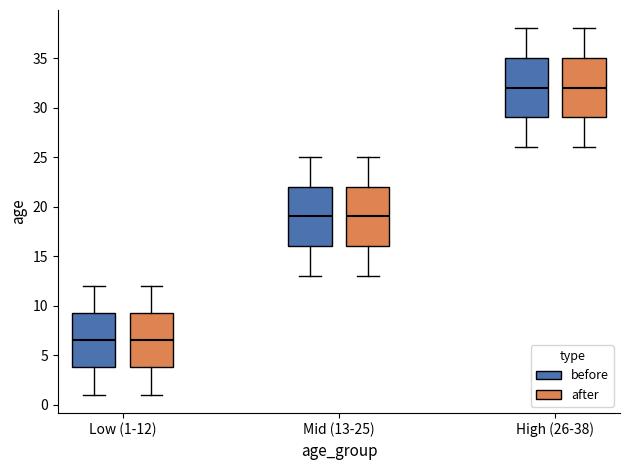

Reading left to right, transcribe this box plot: for each box, give where its median line is, the range the box spans, and where its two whiskers end, as read against the y-axis. The values are not printed on the chart, so give them approximately, as read against the axis.

Low (1-12) (before): median 6.5, box 4.0 to 9.5, whiskers 1.0 to 12.0
Low (1-12) (after): median 6.5, box 4.0 to 9.5, whiskers 1.0 to 12.0
Mid (13-25) (before): median 19.0, box 16.0 to 22.0, whiskers 13.0 to 25.0
Mid (13-25) (after): median 19.0, box 16.0 to 22.0, whiskers 13.0 to 25.0
High (26-38) (before): median 32.0, box 29.0 to 35.0, whiskers 26.0 to 38.0
High (26-38) (after): median 32.0, box 29.0 to 35.0, whiskers 26.0 to 38.0